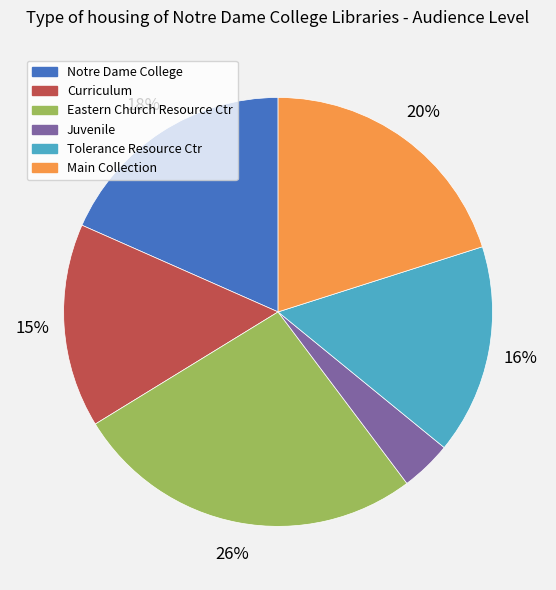

Which has a higher value, Tolerance Resource Ctr or Main Collection?

Main Collection